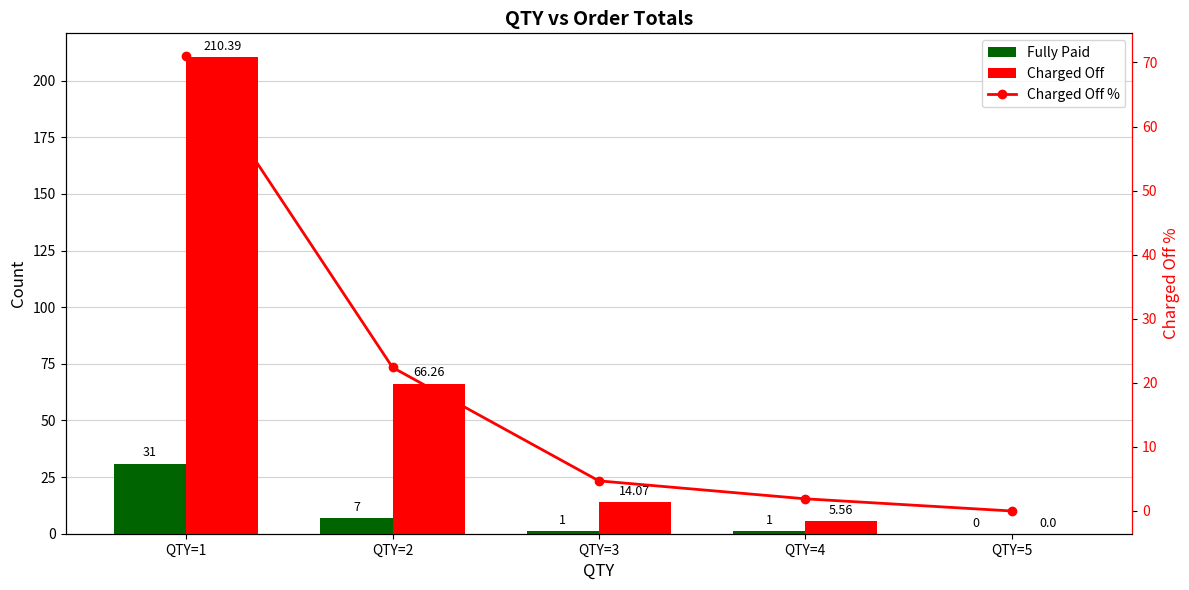

What is the sum of the Charged Off values at QTY=1 and QTY=3?

224.5